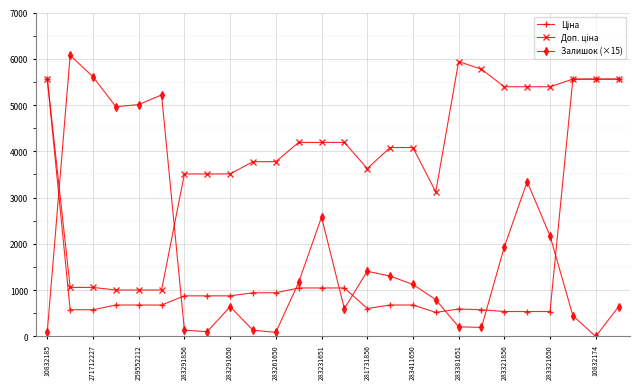

True or false: Залишок (×15) has more than 1 points higher than both neighbors.

True